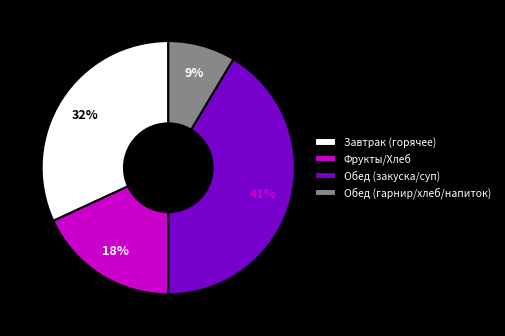

To the nearest percent, what percentage of the pie is Обед (закуска/суп)?

41%